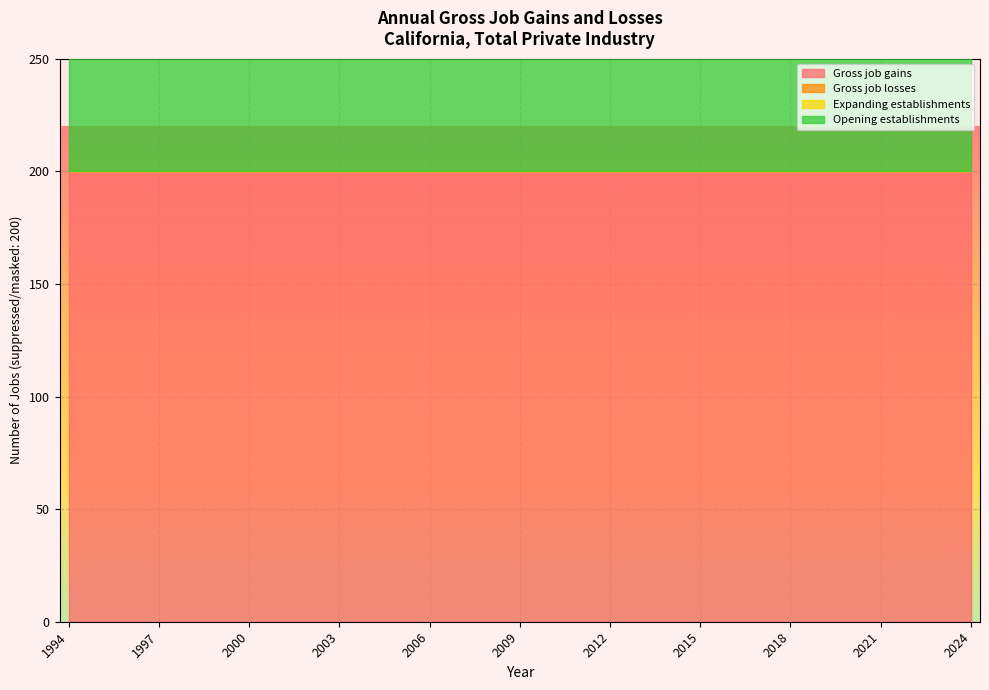

True or false: Expanding establishments has more than 2 points higher than both neighbors.

False